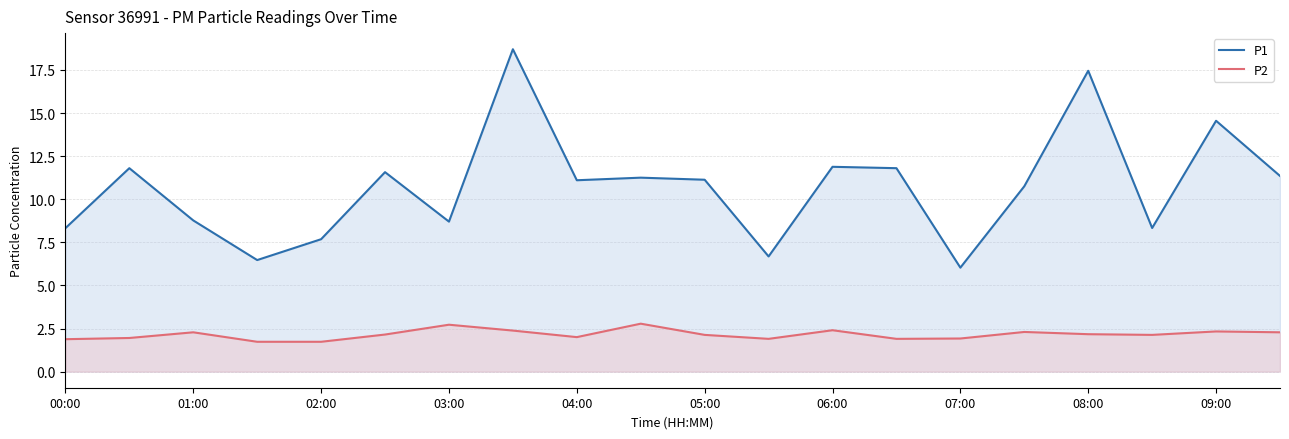

Is it true that P2 equals 2.1 at 17?

True